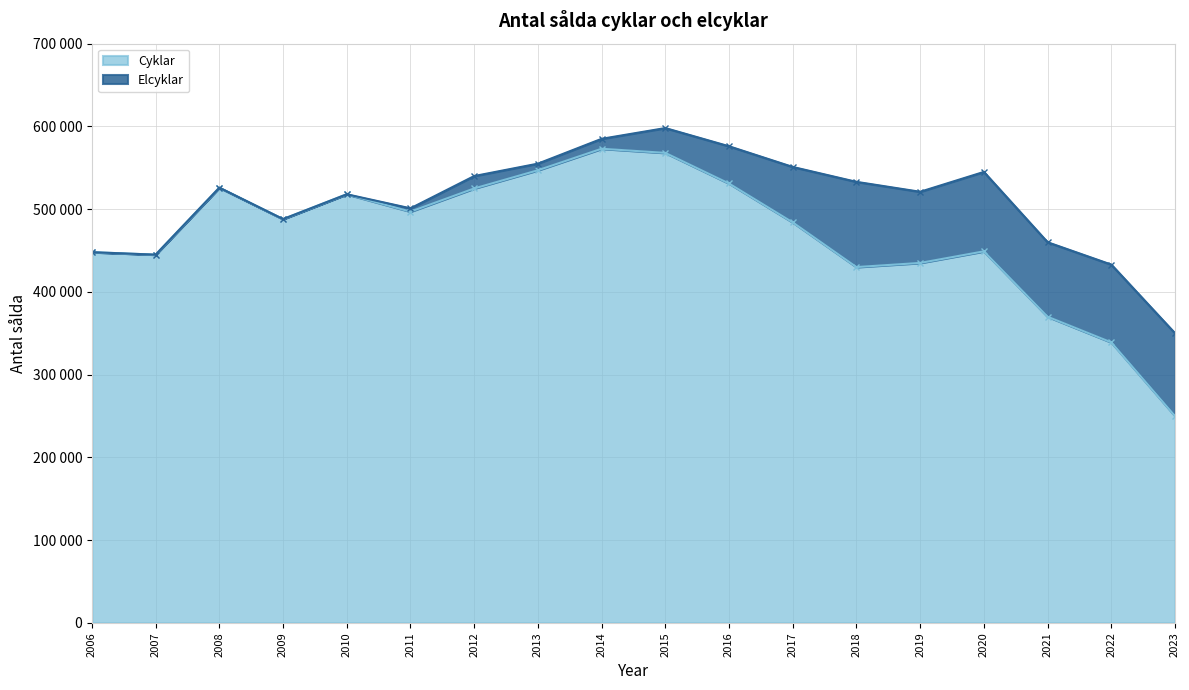

Does the chart have visible grid lines?

Yes